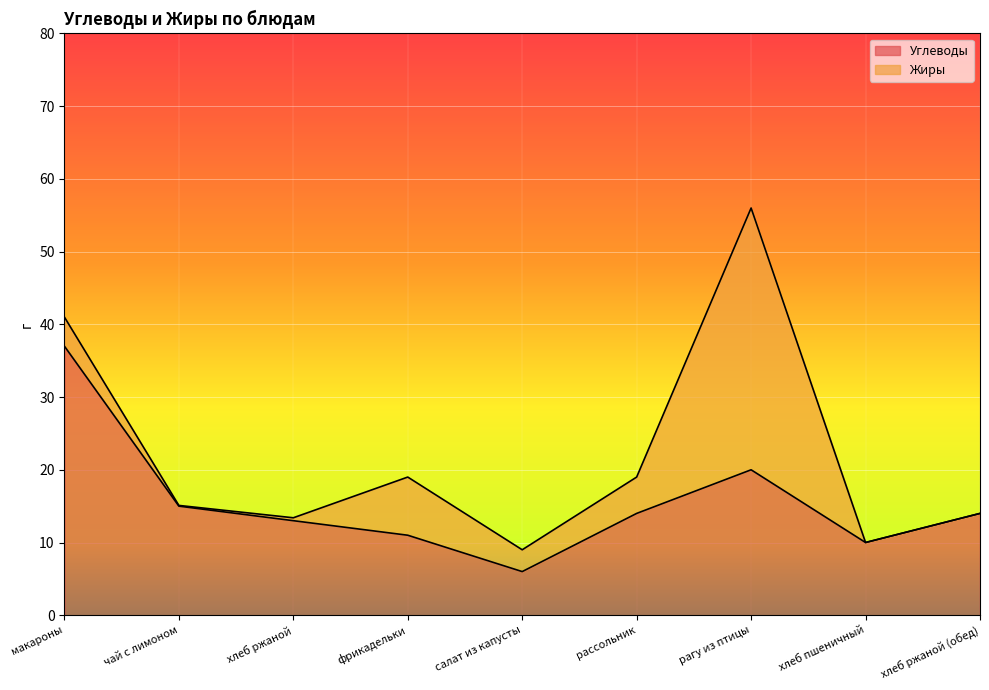

How many points are lower than both their immediate neighbors (excluding endpoints)?

2